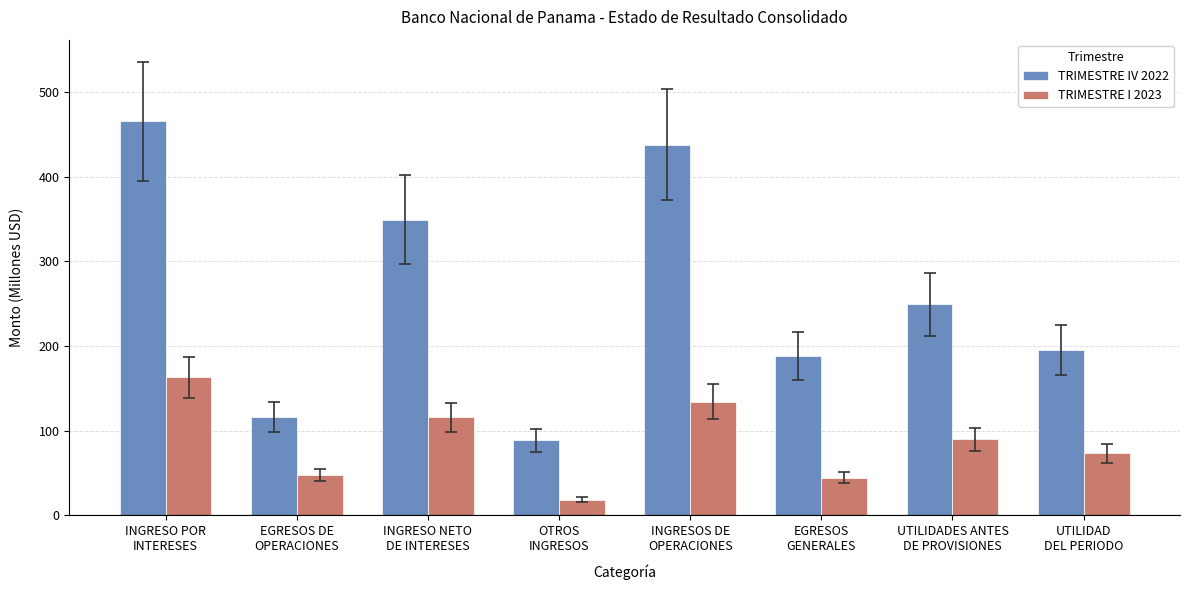

What value does the TRIMESTRE IV 2022 series have at UTILIDAD
DEL PERIODO?

195.1